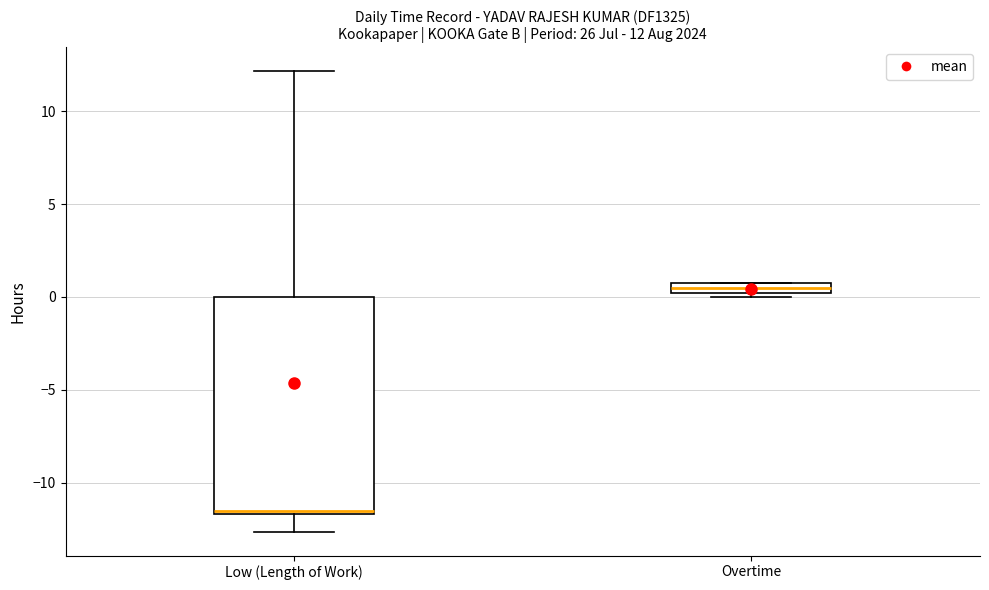

Comparing the boxes themselves (not the whiskers), which one is the tallest?

Low (Length of Work)